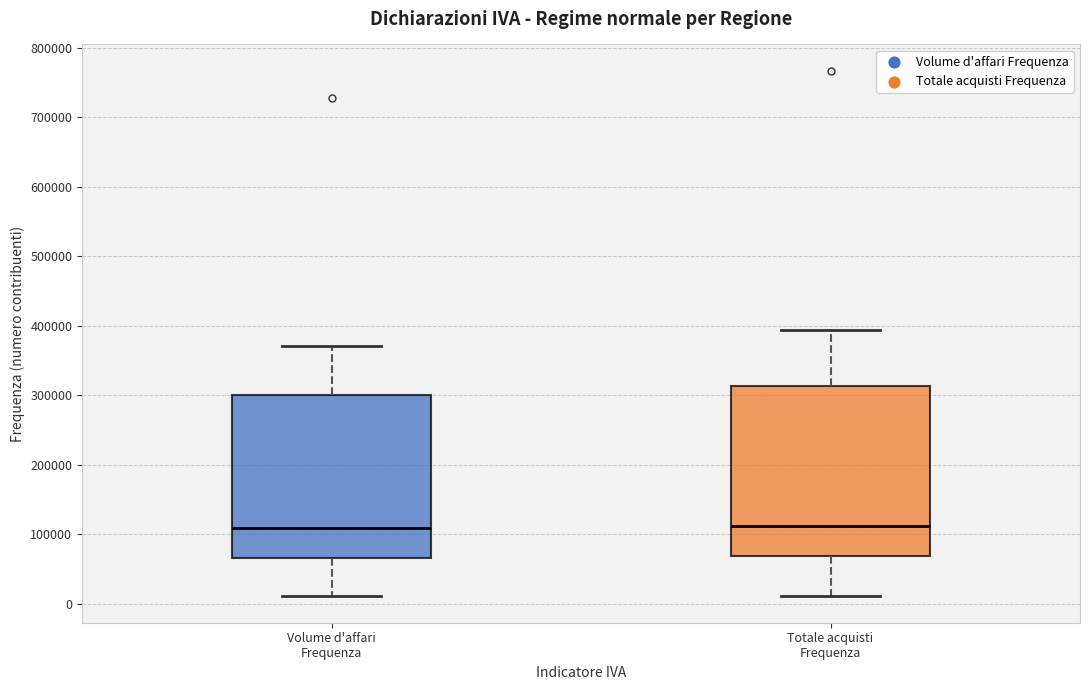

Which box is the tallest, from its lower edge to its upper edge?

Totale acquisti Frequenza